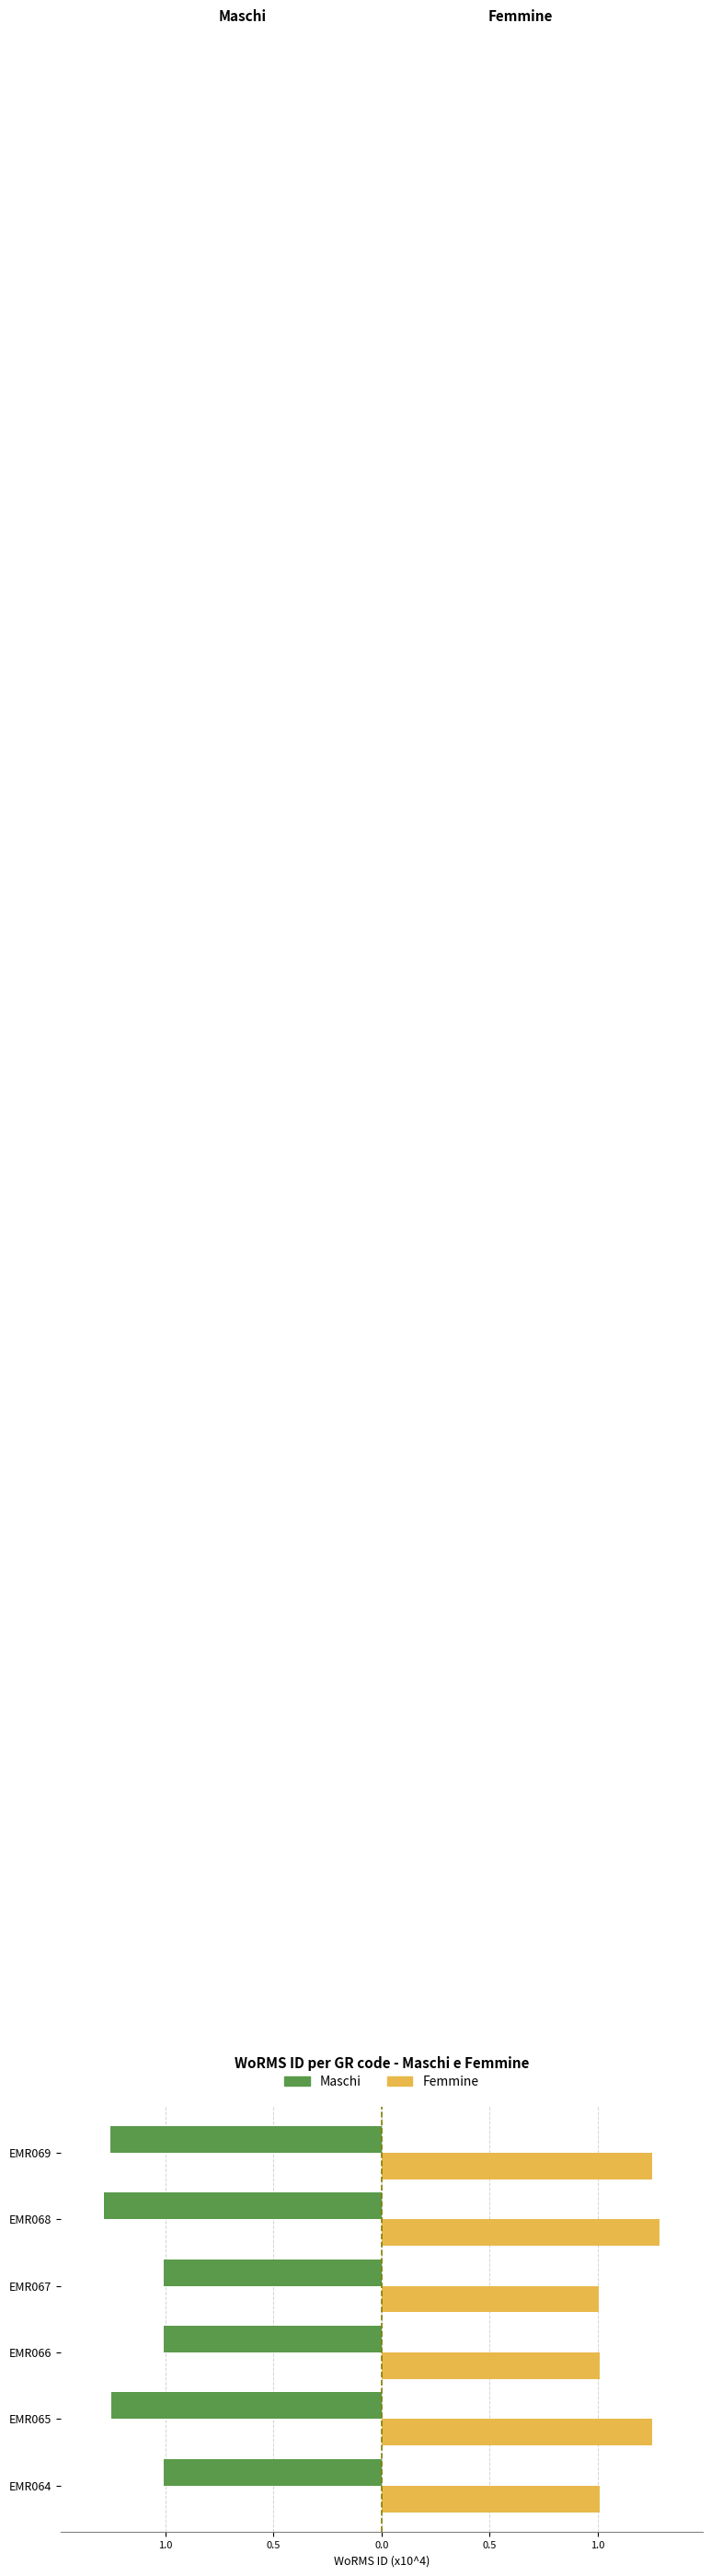

List the series in order of their peak value, lowest first.

Maschi, Femmine